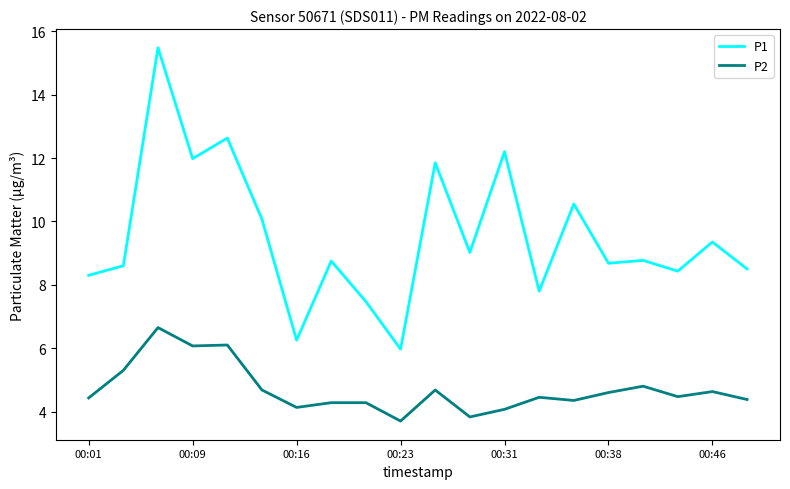

What is the maximum value shown in the chart?

15.5